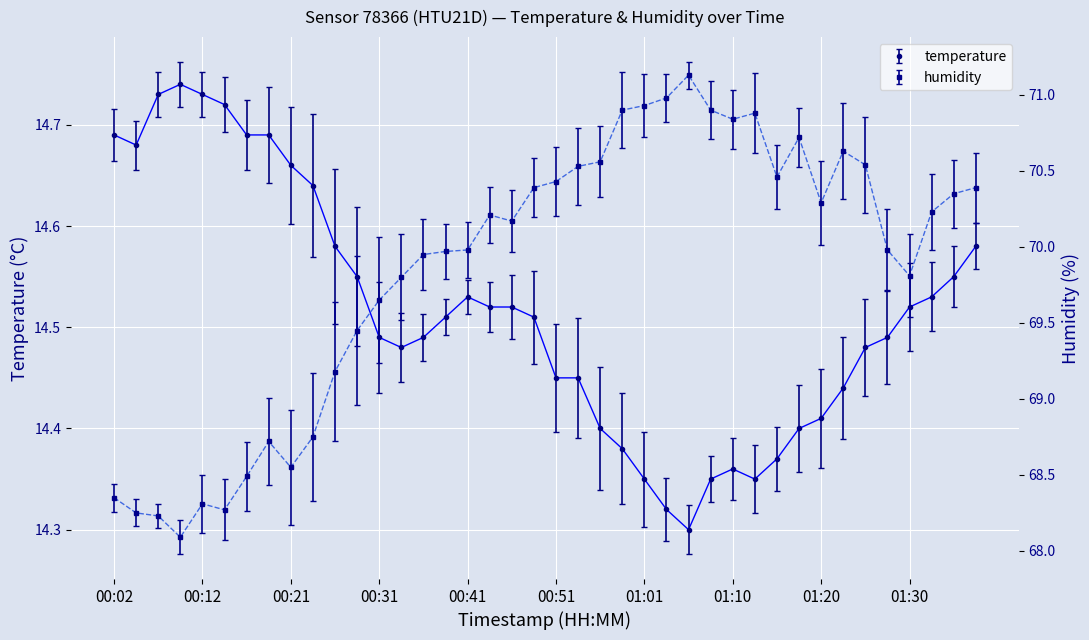

Which series changed the most between 00:04 and 01:08?

humidity